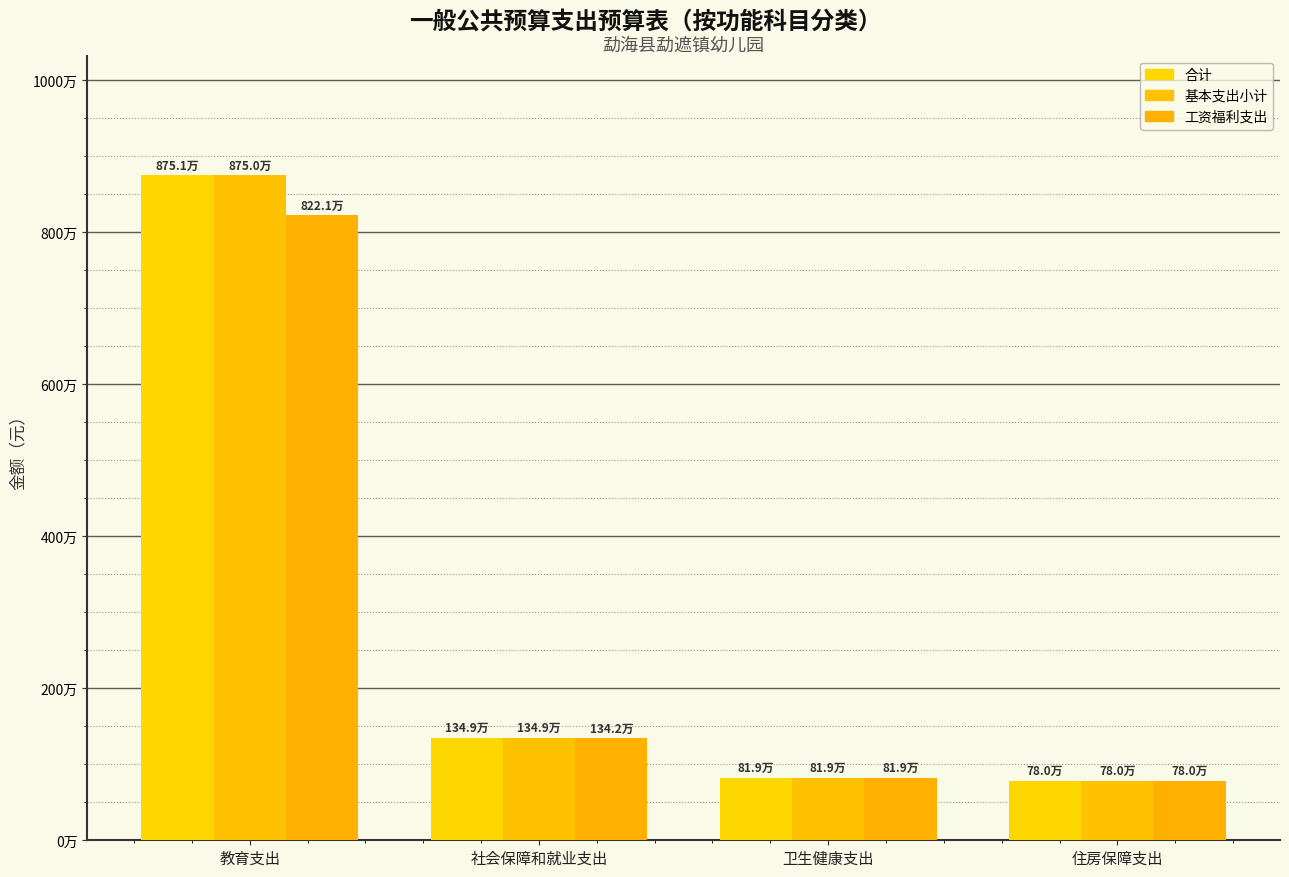

Does the chart contain any negative values?

No